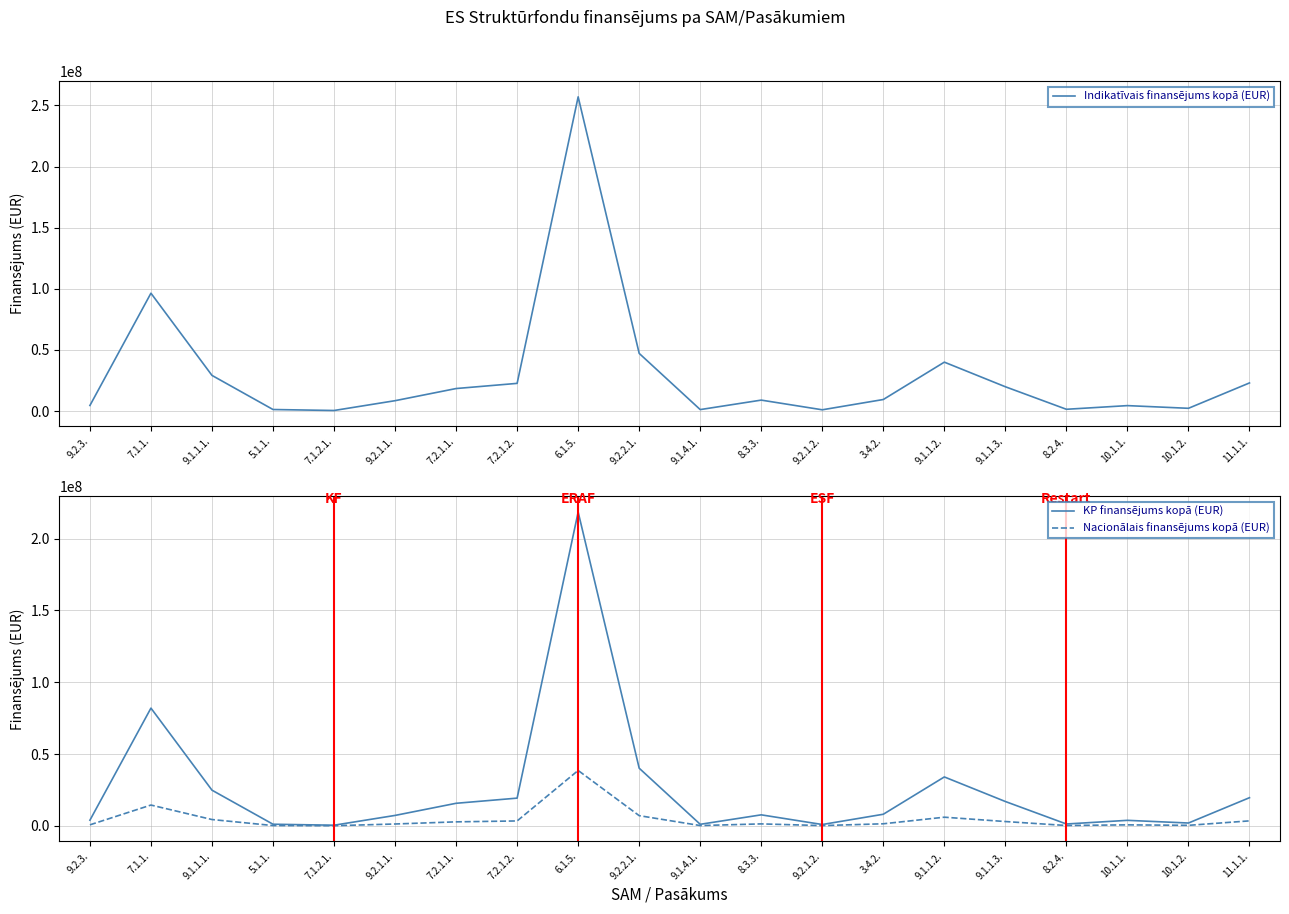

Read the Nacionālais finansējums kopā (EUR) value at 9.1.1.3., to the nearest 10.

2988030